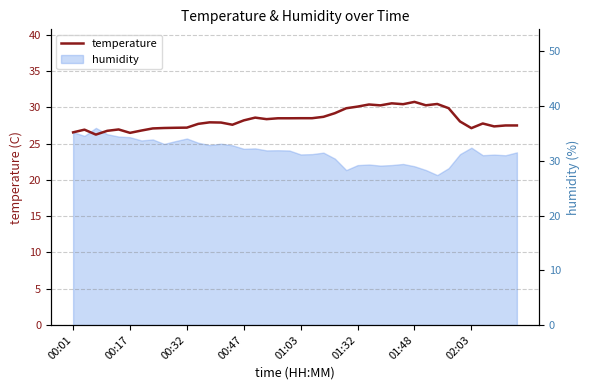

What is the difference between the maximum and minimum values?

4.5